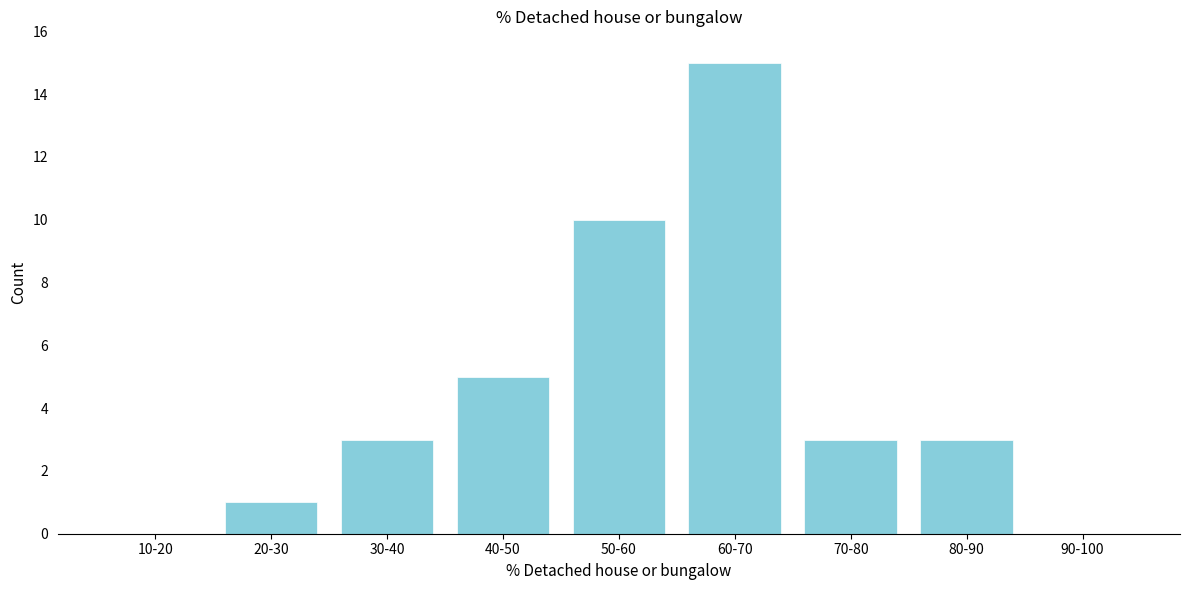

Reading left to right, list all the values displayed in this chart.

10-20=0	20-30=1	30-40=3	40-50=5	50-60=10	60-70=15	70-80=3	80-90=3	90-100=0